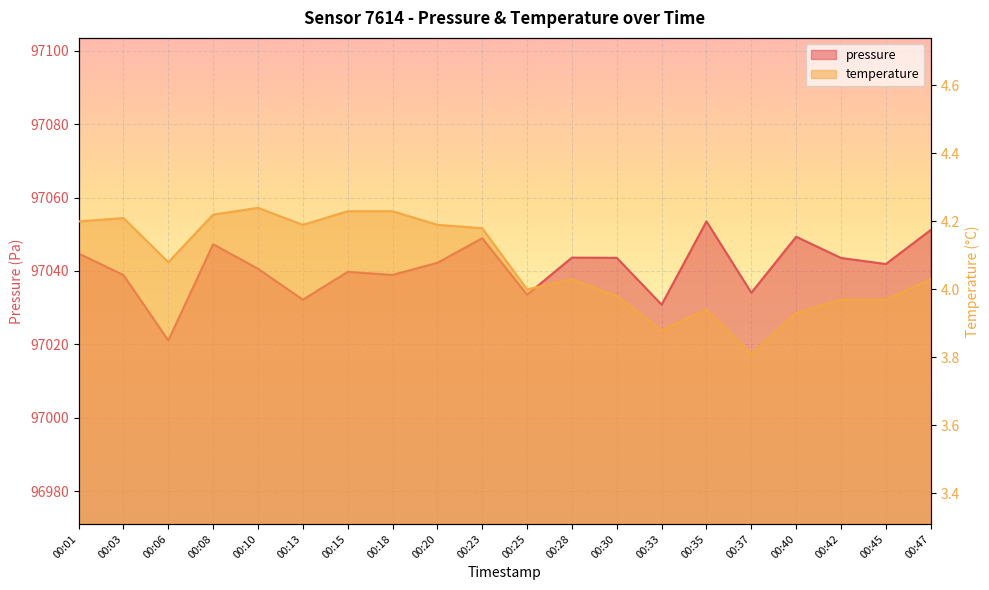

Reading right to left, extract all data points from this chart.

pressure: 00:47=97051.2	00:45=97041.9	00:42=97043.5	00:40=97049.3	00:37=97034.1	00:35=97053.5	00:33=97030.8	00:30=97043.6	00:28=97043.6	00:25=97033.5	00:23=97048.9	00:20=97042.2	00:18=97038.9	00:15=97039.8	00:13=97032.2	00:10=97040.6	00:08=97047.3	00:06=97021.1	00:03=97038.9	00:01=97044.8
temperature: 00:47=4.0	00:45=4.0	00:42=4.0	00:40=3.9	00:37=3.8	00:35=3.9	00:33=3.9	00:30=4.0	00:28=4.0	00:25=4.0	00:23=4.2	00:20=4.2	00:18=4.2	00:15=4.2	00:13=4.2	00:10=4.2	00:08=4.2	00:06=4.1	00:03=4.2	00:01=4.2